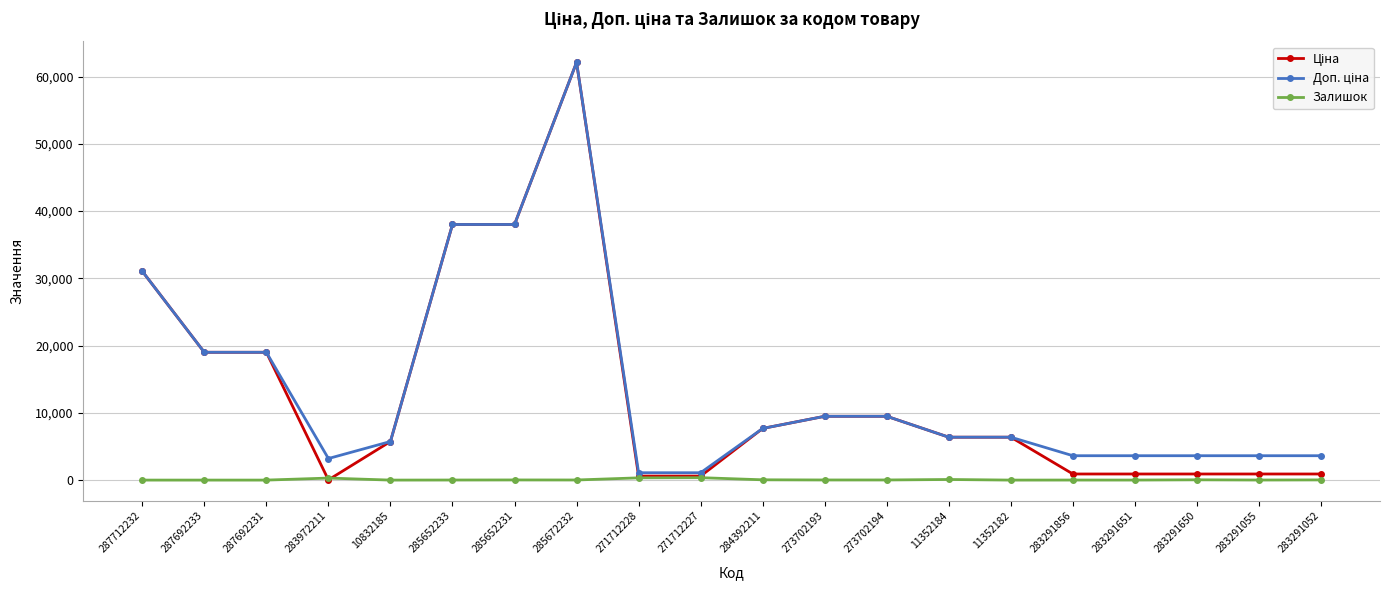

What is the label of the 11th point from the right?

271712227